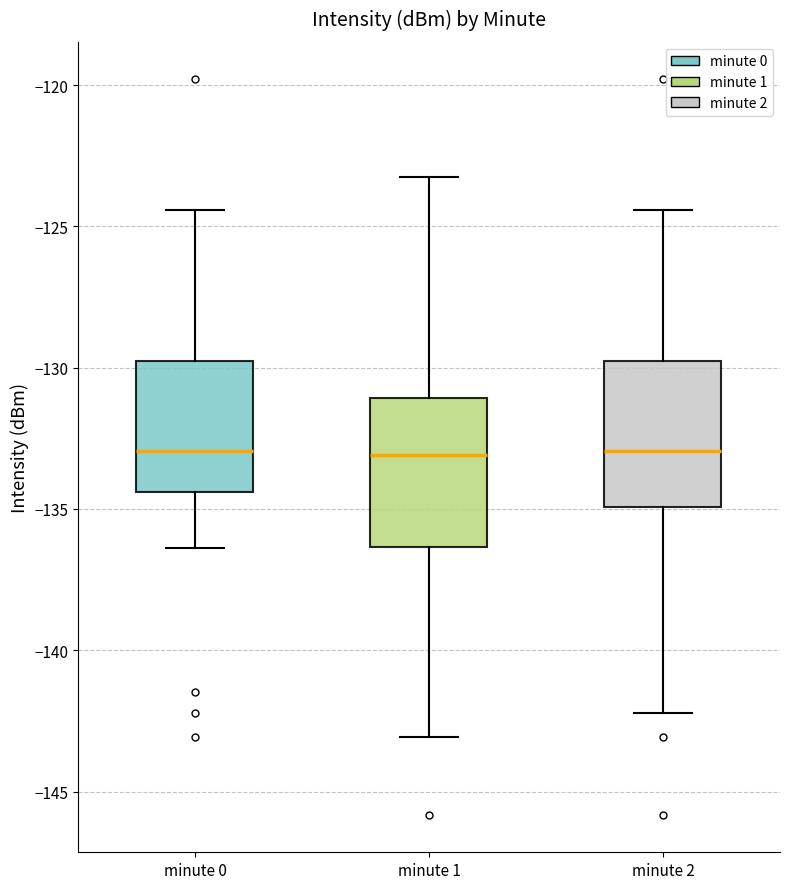

Reading left to right, transcribe this box plot: for each box, give where its median line is, the range the box spans, and where its two whiskers end, as read against the y-axis. The values are not printed on the chart, so give them approximately, as read against the axis.

minute 0: median -133.0, box -134.5 to -130.0, whiskers -136.5 to -124.5
minute 1: median -133.0, box -136.5 to -131.0, whiskers -143.0 to -123.5
minute 2: median -133.0, box -135.0 to -130.0, whiskers -142.0 to -124.5